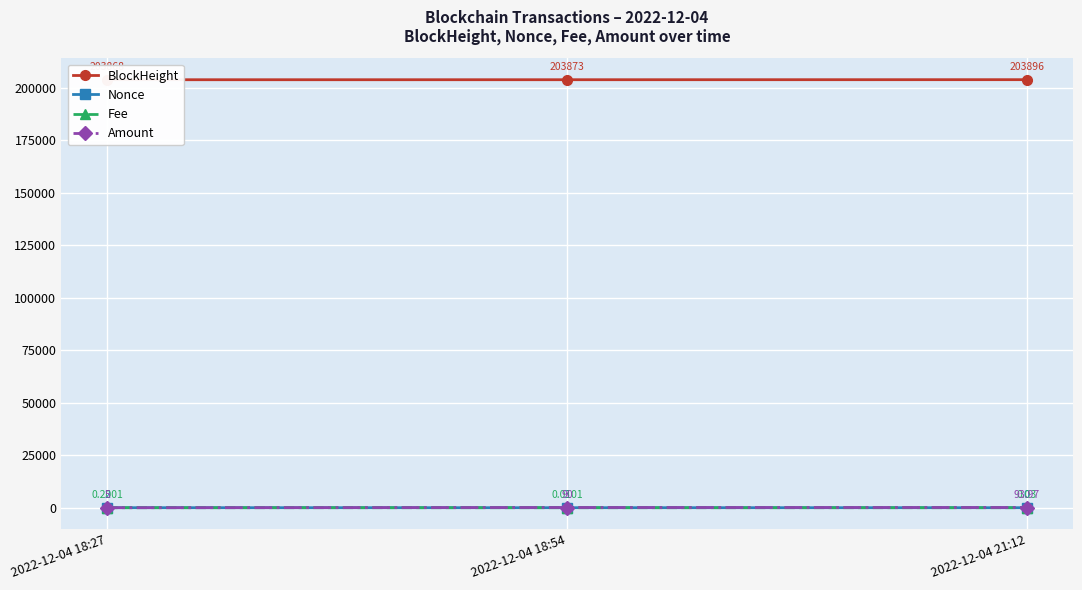

Does the chart display data point markers on the line(s)?

Yes